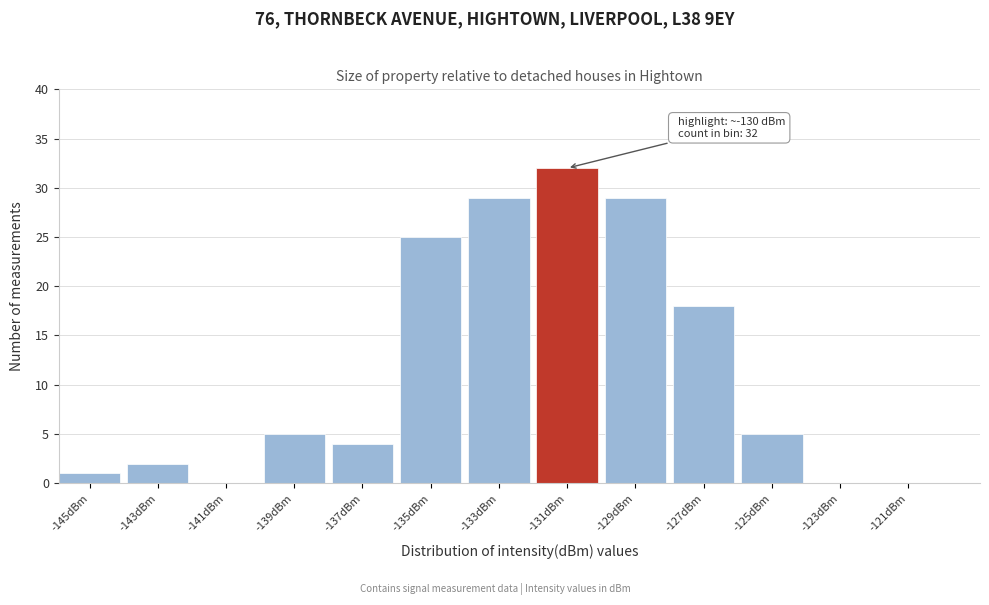

Reading left to right, transcribe all the data shown in this chart.

-145dBm=1	-143dBm=2	-141dBm=0	-139dBm=5	-137dBm=4	-135dBm=25	-133dBm=29	-131dBm=32	-129dBm=29	-127dBm=18	-125dBm=5	-123dBm=0	-121dBm=0